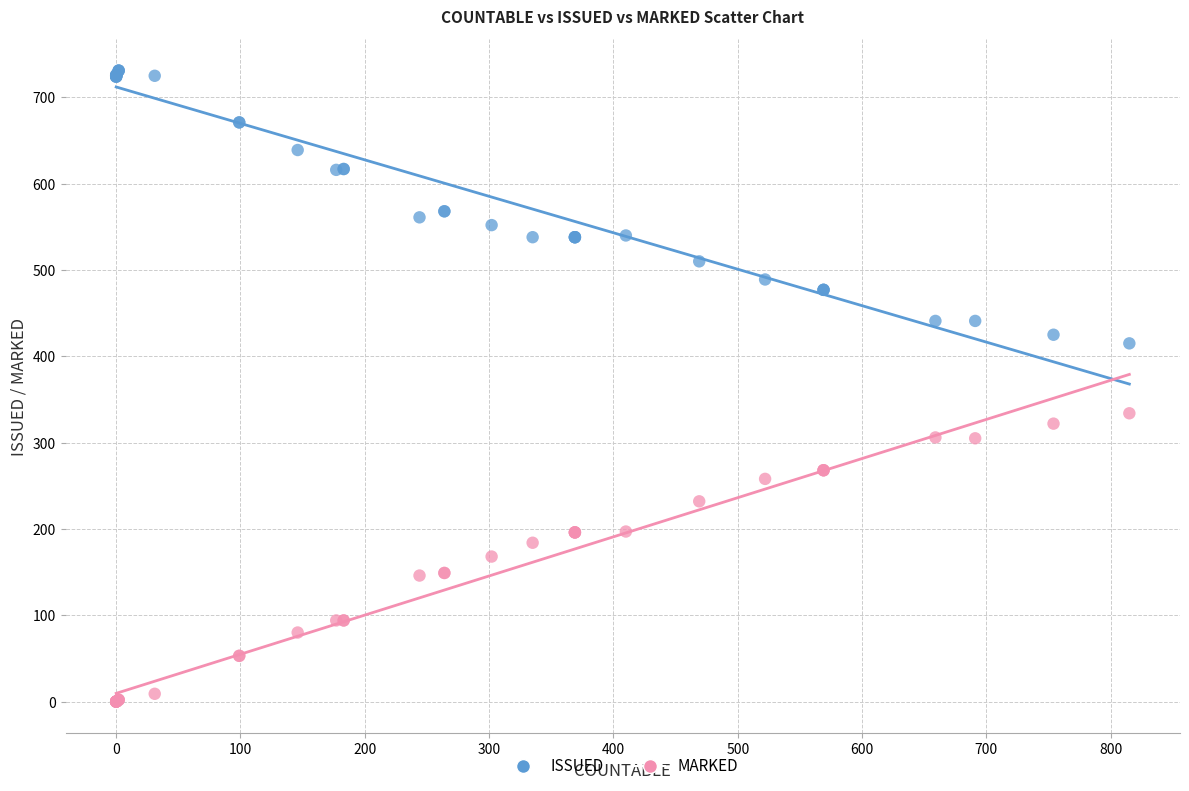

Which series reaches the minimum Y coordinate?

MARKED